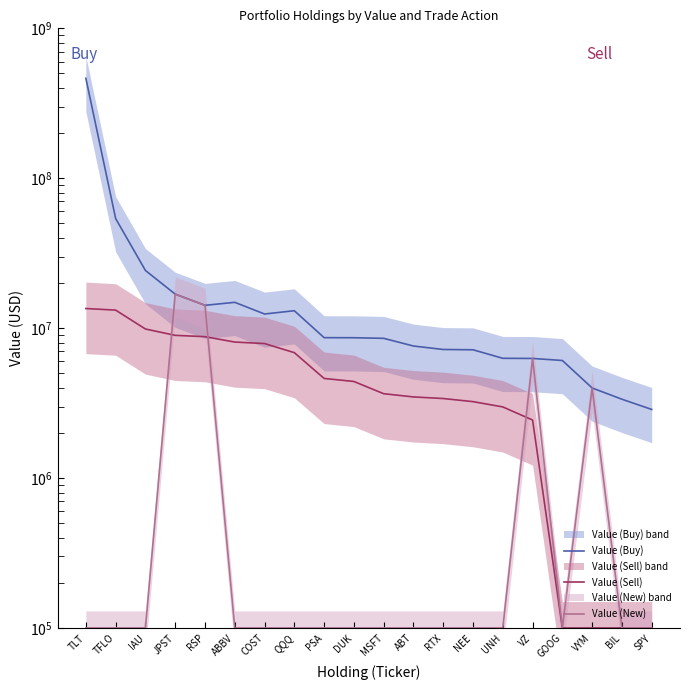

What is the difference between the second highest and minimum values in the Value (Buy) series?

50975000